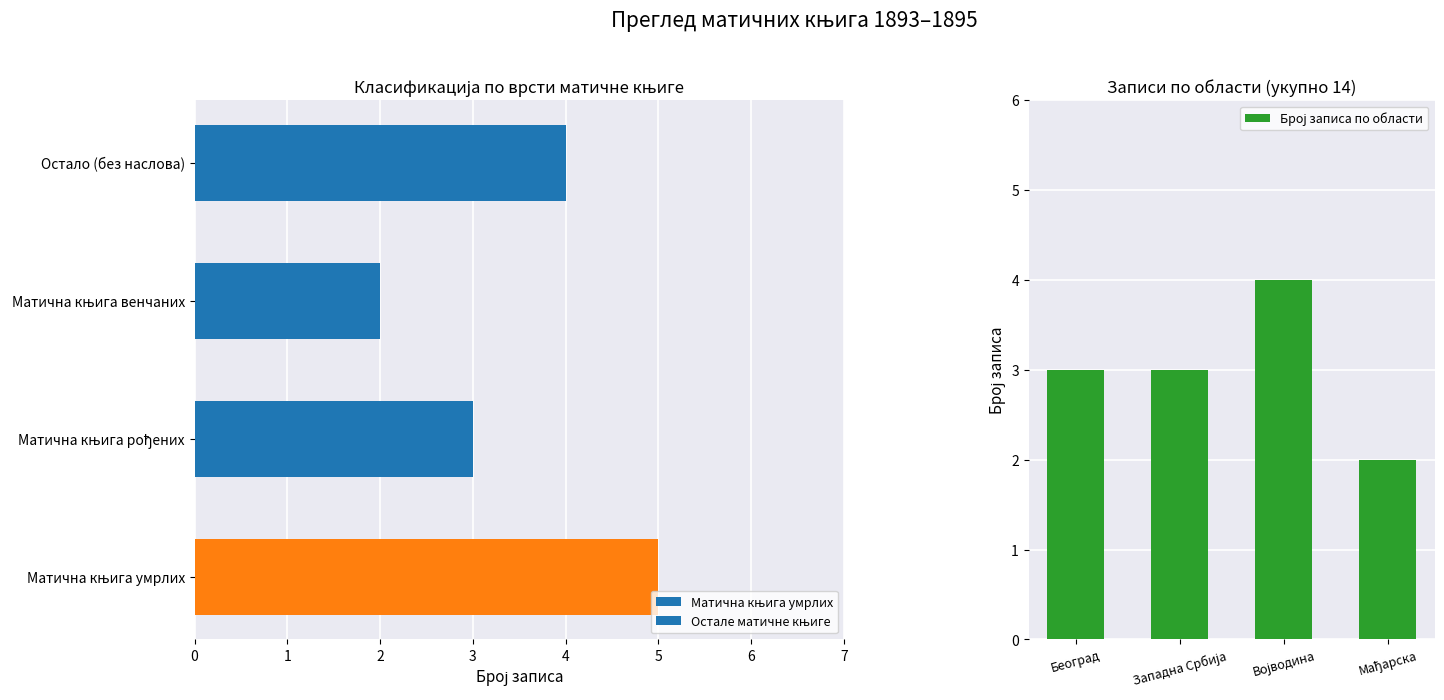

How many data points does each series have?

4